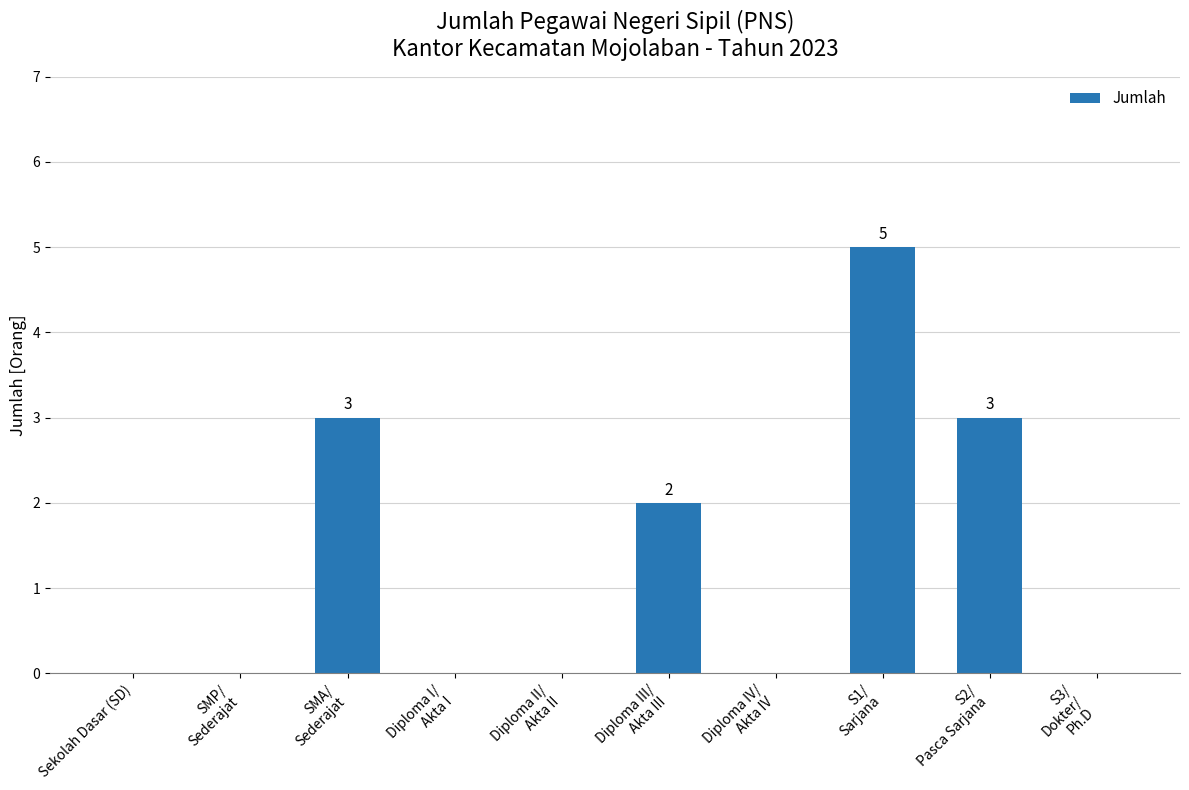

What is the change in value from SMA/
Sederajat to Diploma IV/
Akta IV?

-3